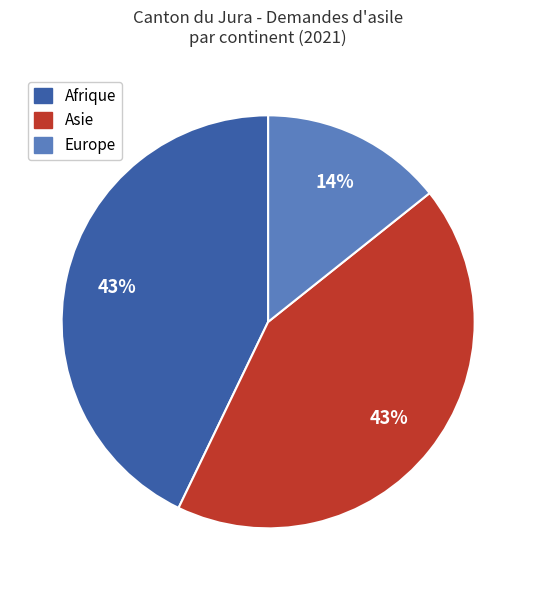

How many slices are in this pie chart?

3